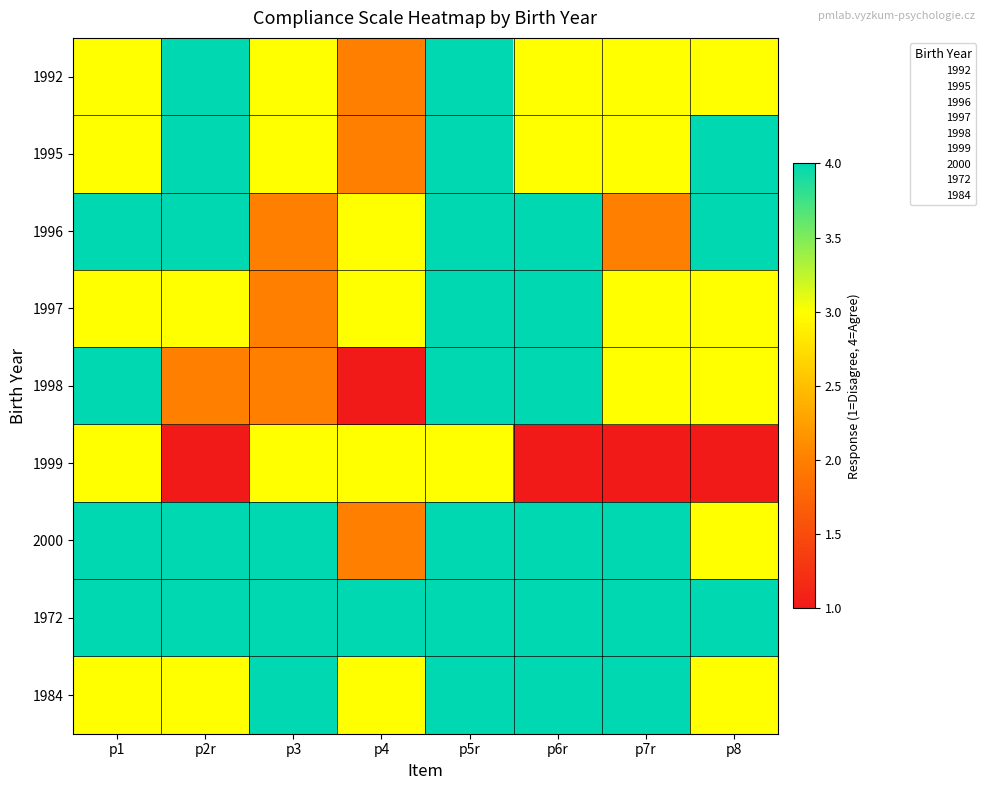

Reading right to left, transcribe all the data shown in this chart.

1992: p8=3	p7r=3	p6r=3	p5r=4	p4=2	p3=3	p2r=4	p1=3
1995: p8=4	p7r=3	p6r=3	p5r=4	p4=2	p3=3	p2r=4	p1=3
1996: p8=4	p7r=2	p6r=4	p5r=4	p4=3	p3=2	p2r=4	p1=4
1997: p8=3	p7r=3	p6r=4	p5r=4	p4=3	p3=2	p2r=3	p1=3
1998: p8=3	p7r=3	p6r=4	p5r=4	p4=1	p3=2	p2r=2	p1=4
1999: p8=1	p7r=1	p6r=1	p5r=3	p4=3	p3=3	p2r=1	p1=3
2000: p8=3	p7r=4	p6r=4	p5r=4	p4=2	p3=4	p2r=4	p1=4
1972: p8=4	p7r=4	p6r=4	p5r=4	p4=4	p3=4	p2r=4	p1=4
1984: p8=3	p7r=4	p6r=4	p5r=4	p4=3	p3=4	p2r=3	p1=3